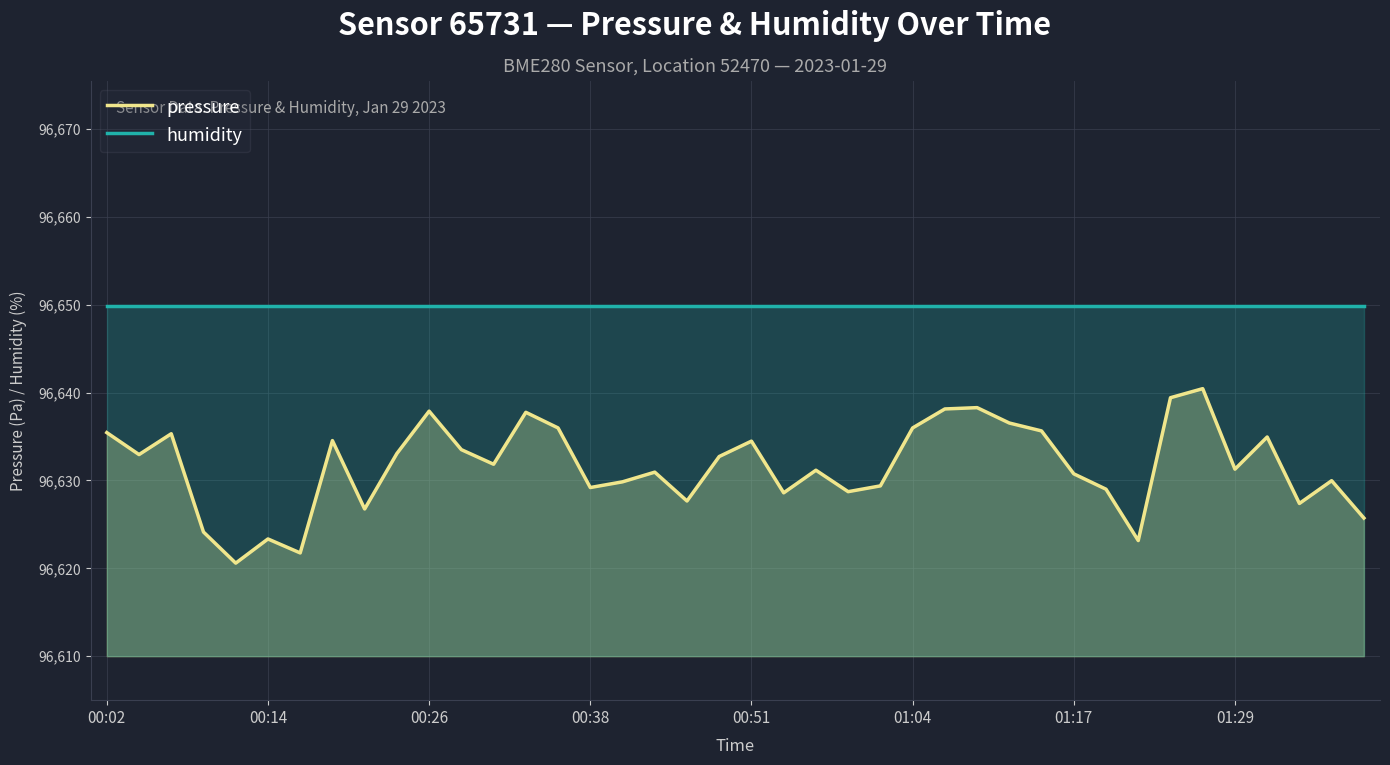

What is the maximum value shown in the chart?

96649.9